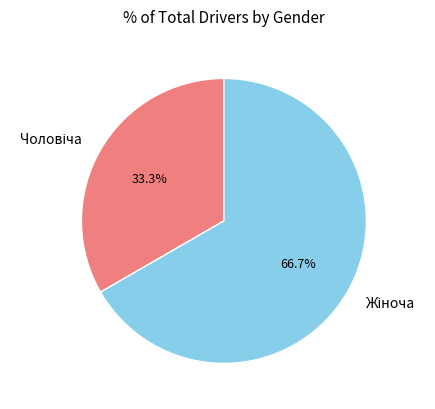

To the nearest percent, what is the difference between the largest and smallest slice percentages?

33%